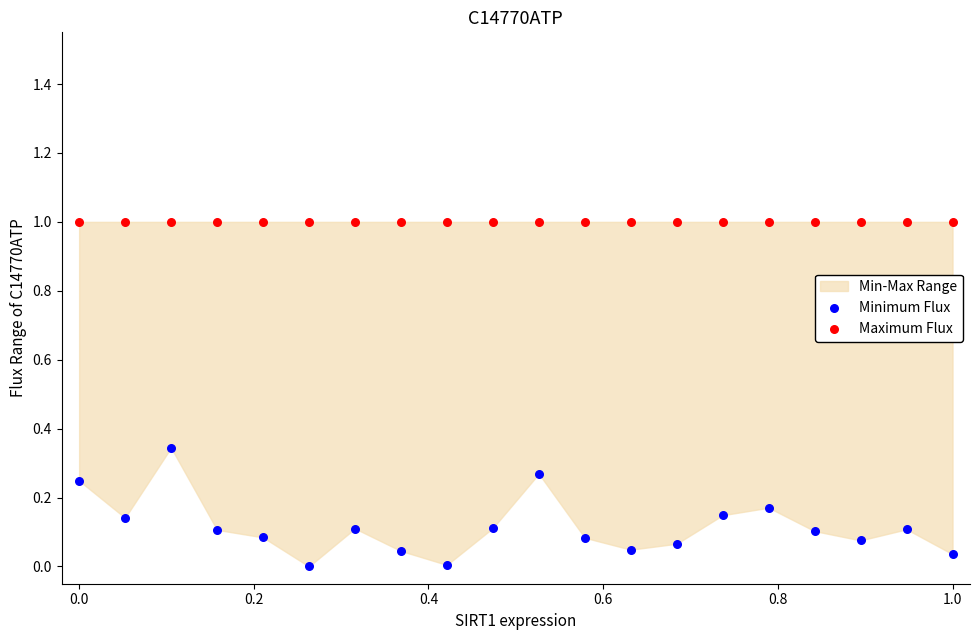

Which series reaches the minimum Y coordinate?

Minimum Flux